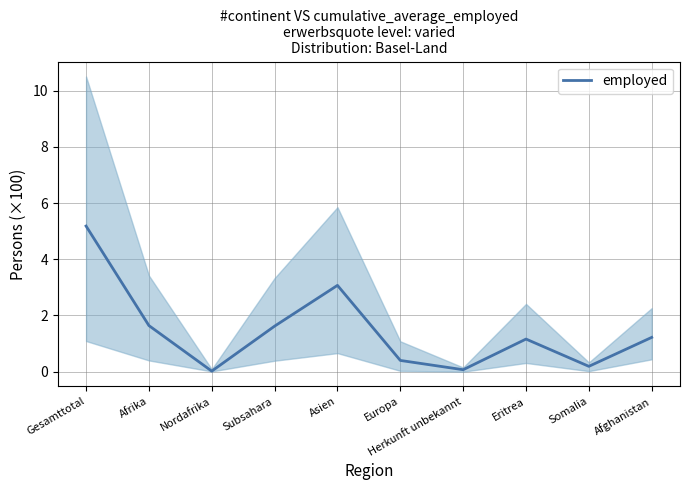

Rank the categories by value from highest to lowest.

Gesamttotal, Asien, Afrika, Subsahara, Afghanistan, Eritrea, Europa, Somalia, Herkunft unbekannt, Nordafrika